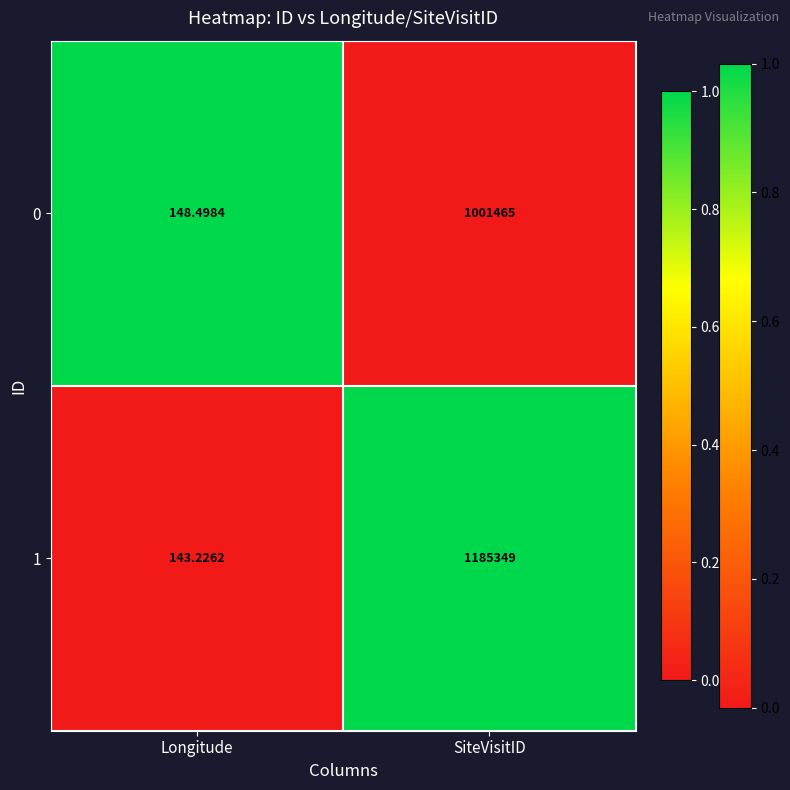

Count the number of data series in this chart.

2